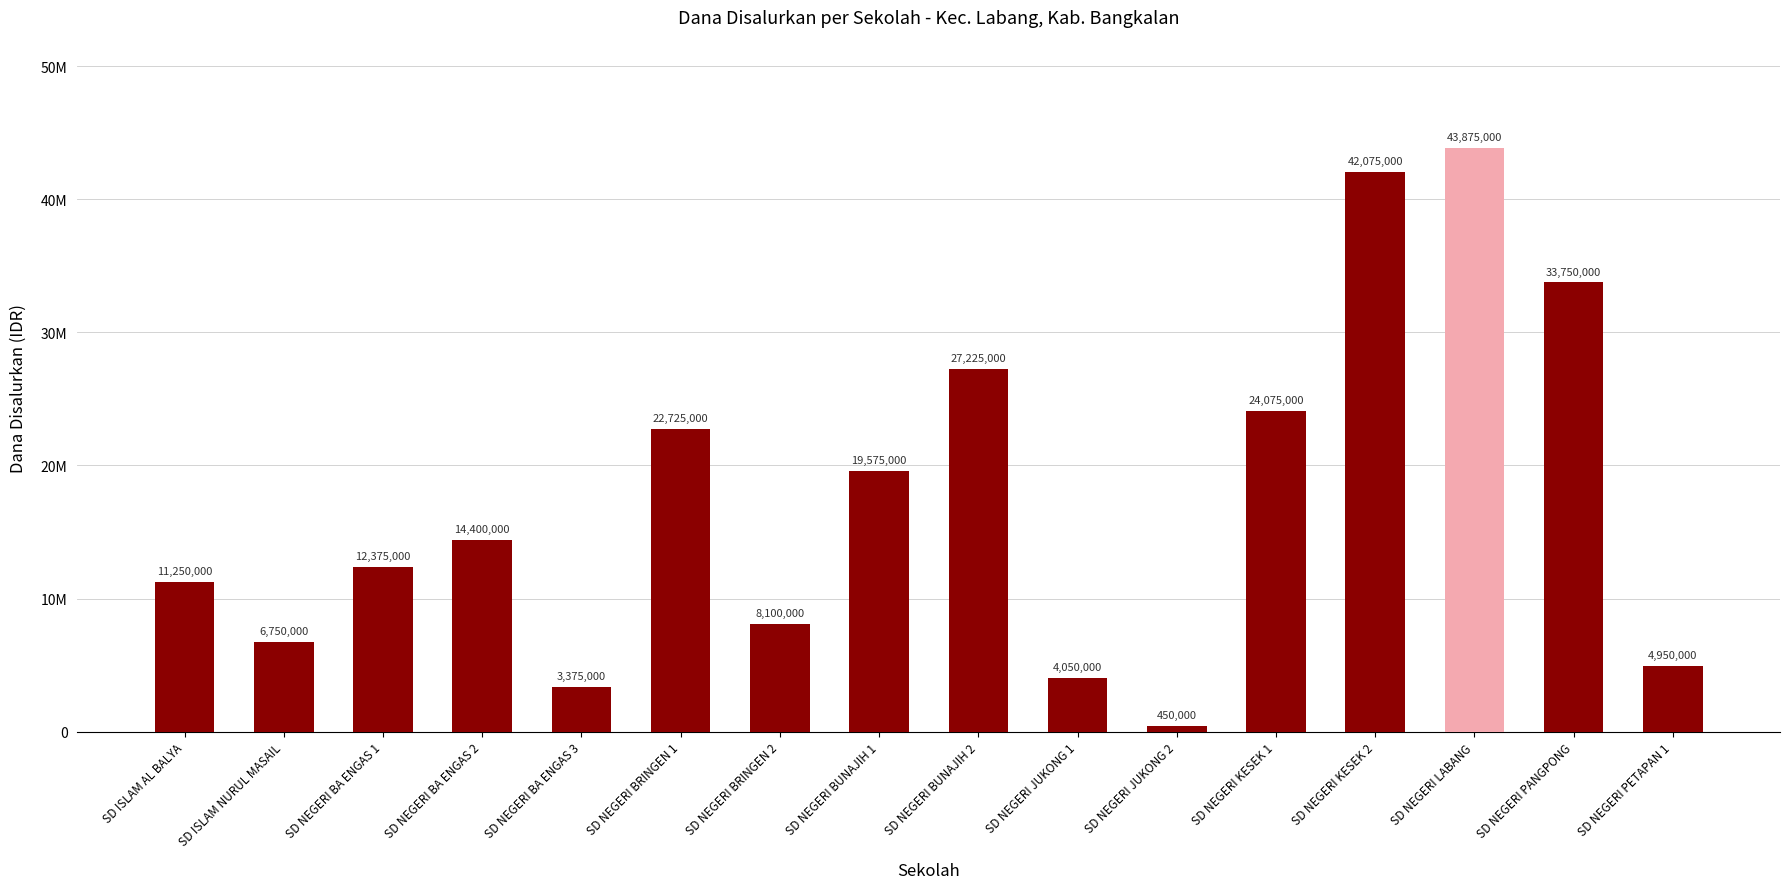

The chart shows a value of 57257781 at SD NEGERI LABANG. True or false?

False